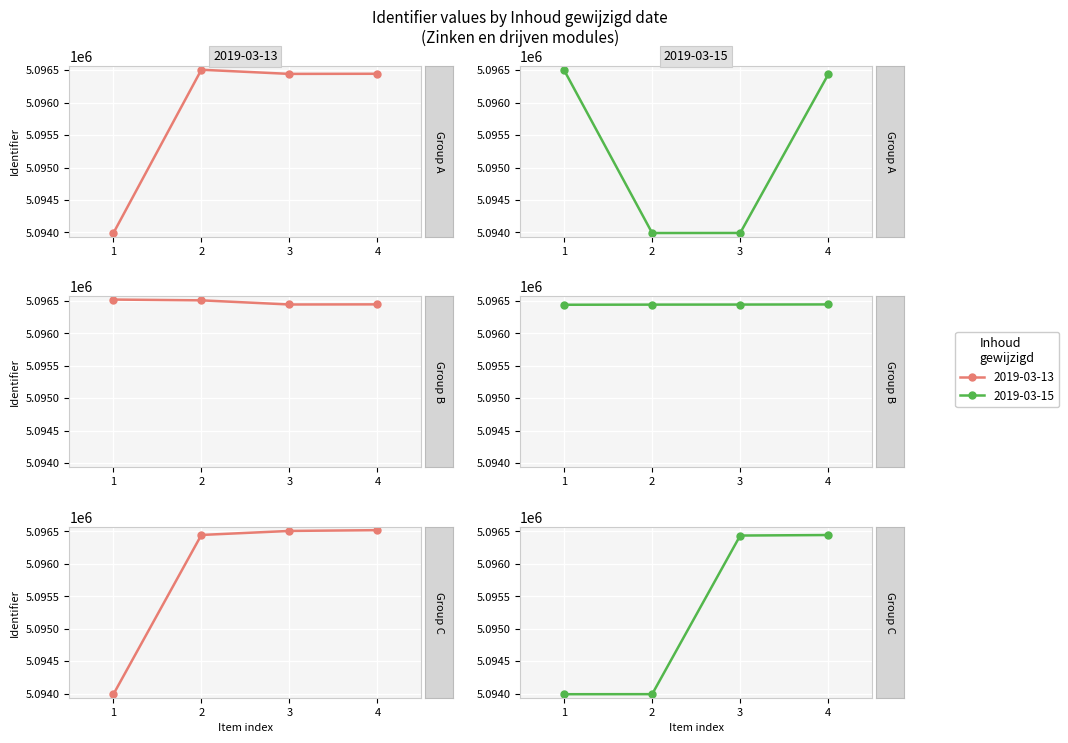

How many points are lower than both their immediate neighbors (excluding endpoints)?

1